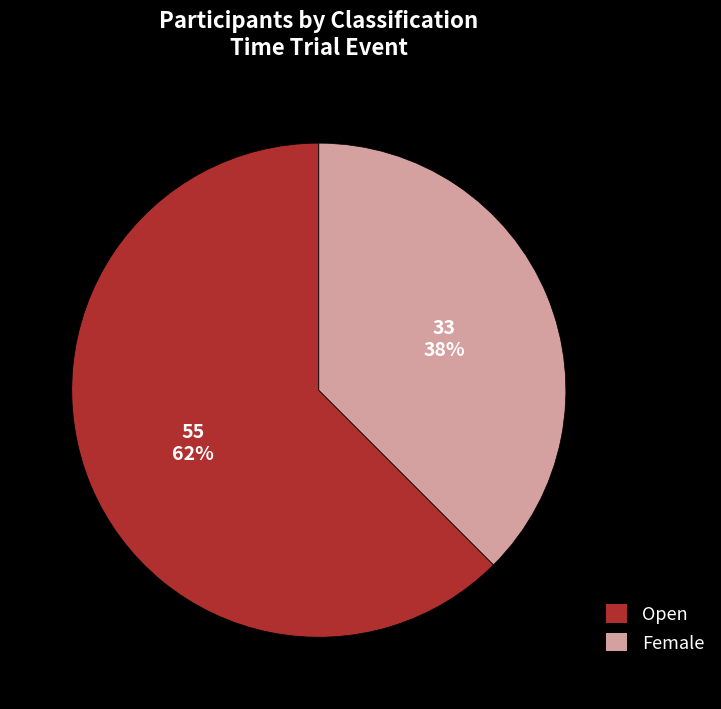

Which has a higher value, Female or Open?

Open